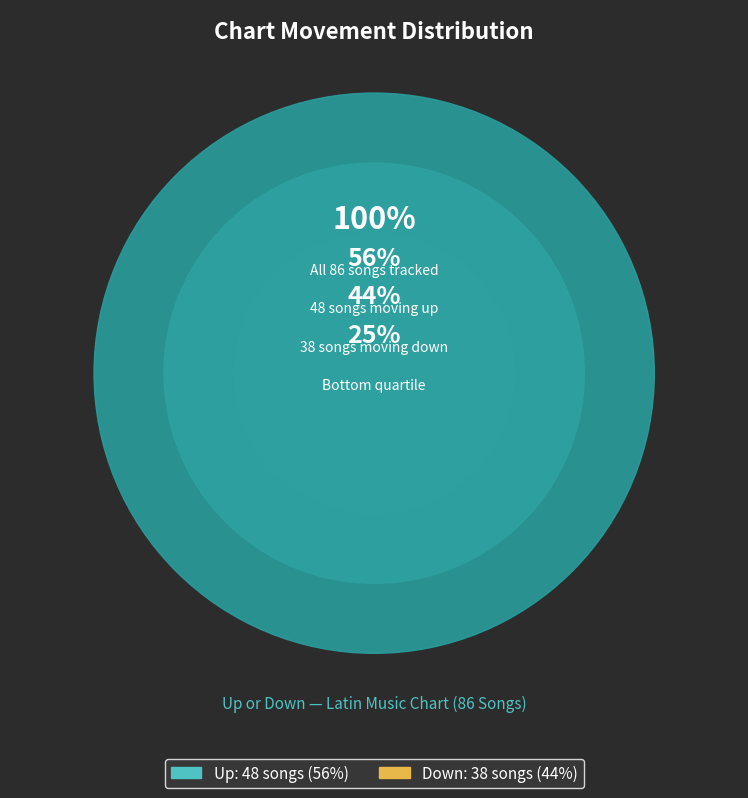

What portion of the pie excludes down?

55.8%